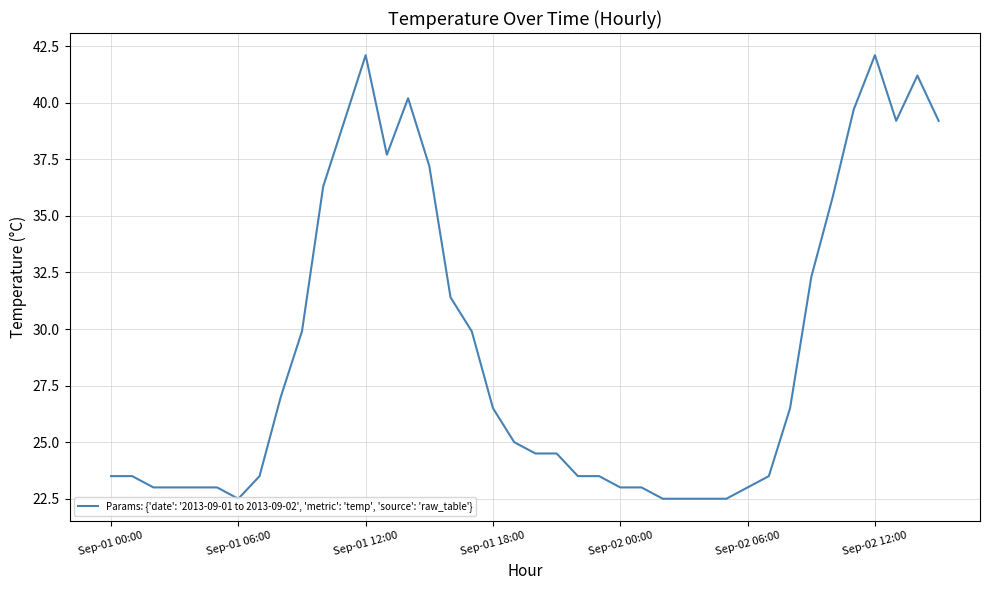

How many values are below 25?

20